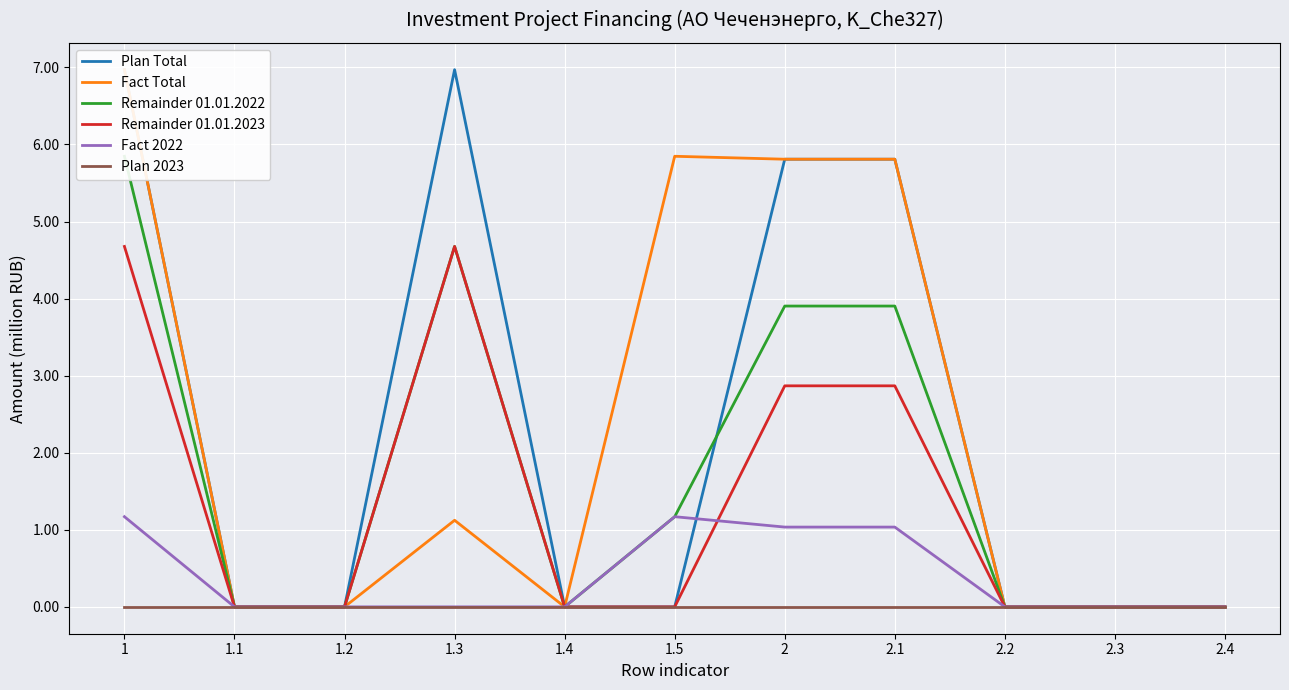

What is the difference between the second highest and second lowest values in the Remainder 01.01.2023 series?

4.7